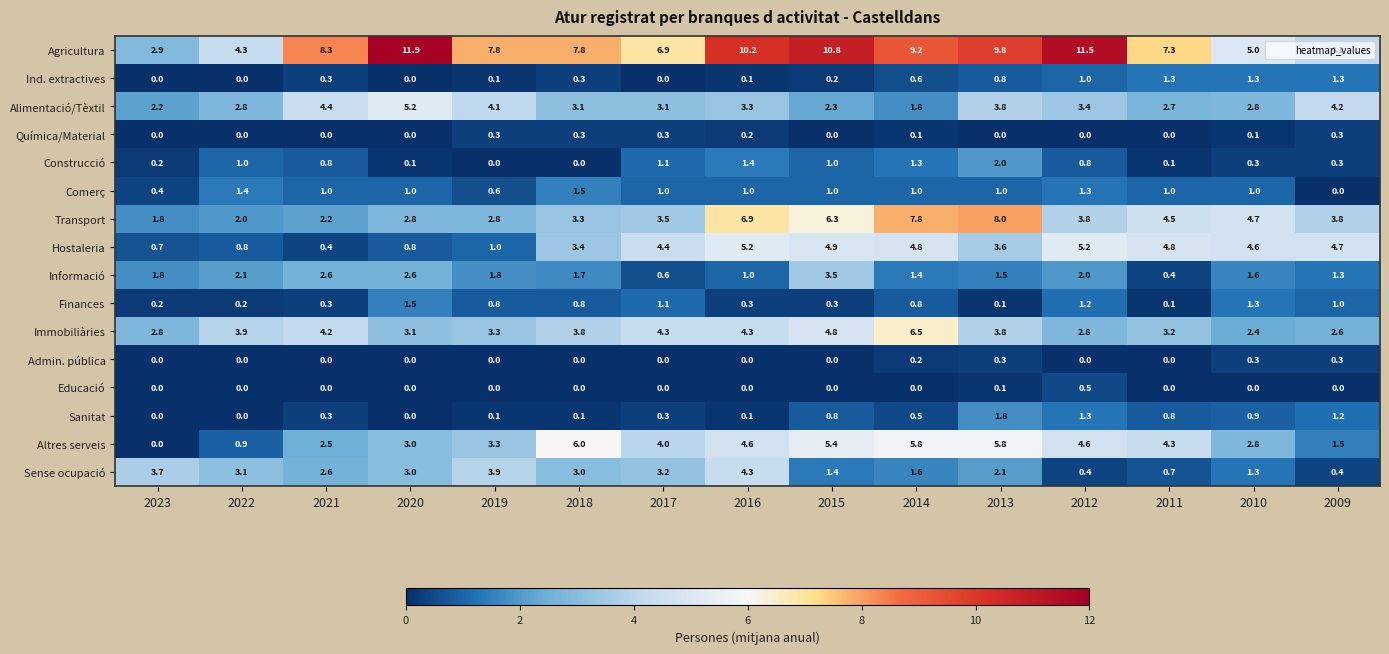

At which category is the sum across all series the highest?

2013